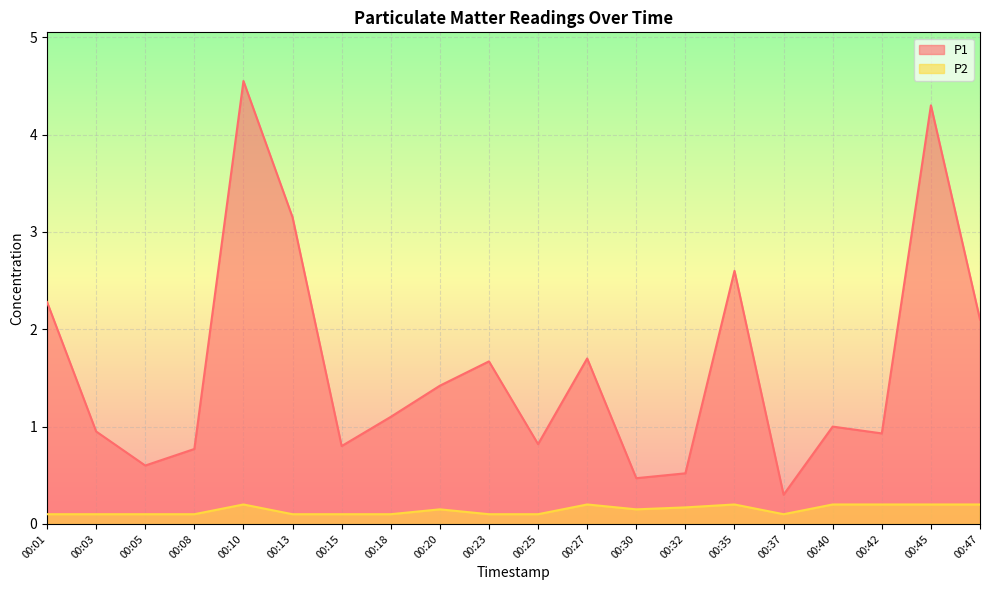

What value does the P1 series have at 00:45?

4.3